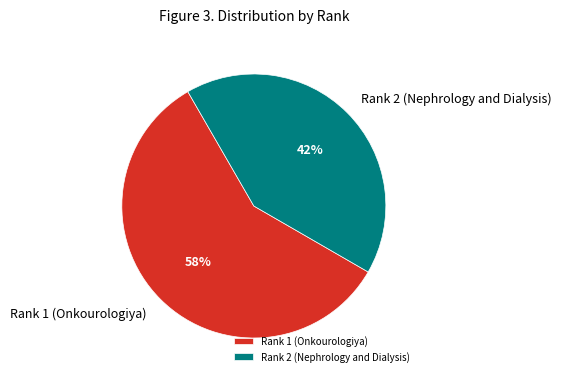

Between Rank 2 (Nephrology and Dialysis) and Rank 1 (Onkourologiya), which is larger?

Rank 1 (Onkourologiya)